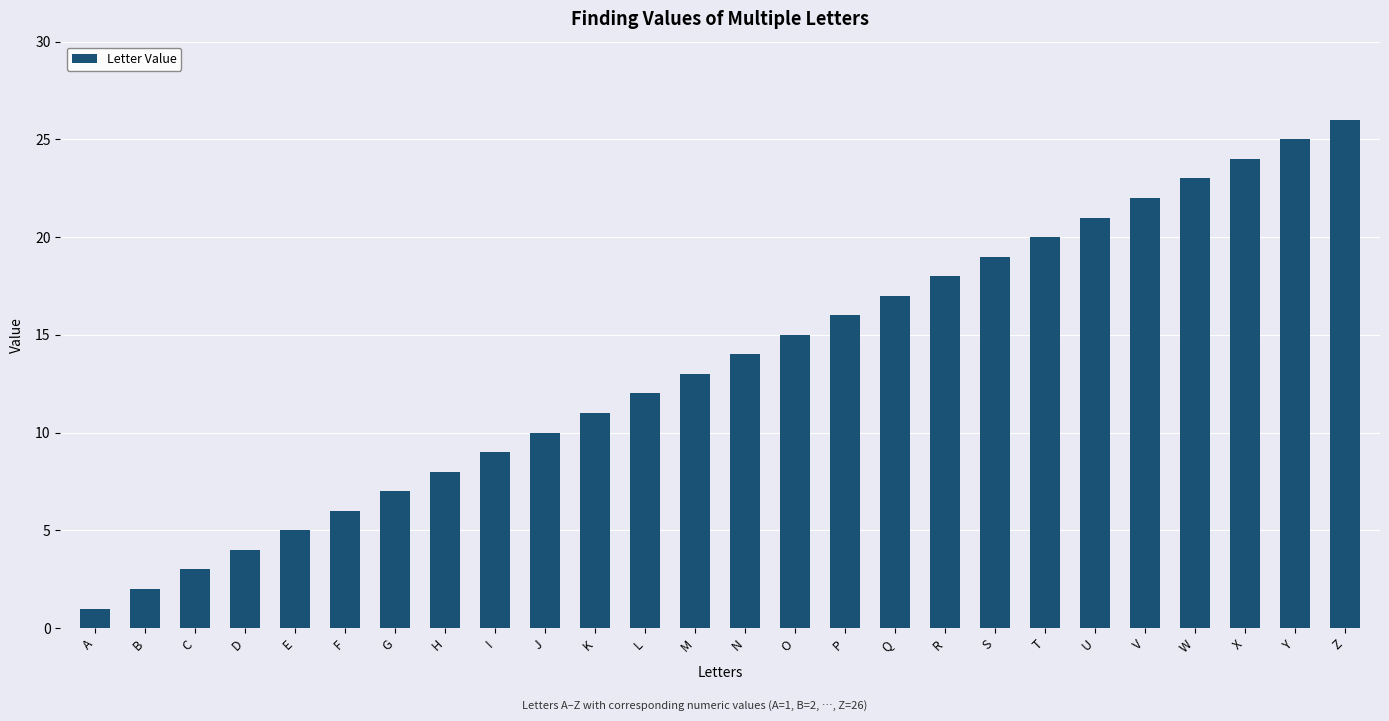

Count the number of data series in this chart.

1